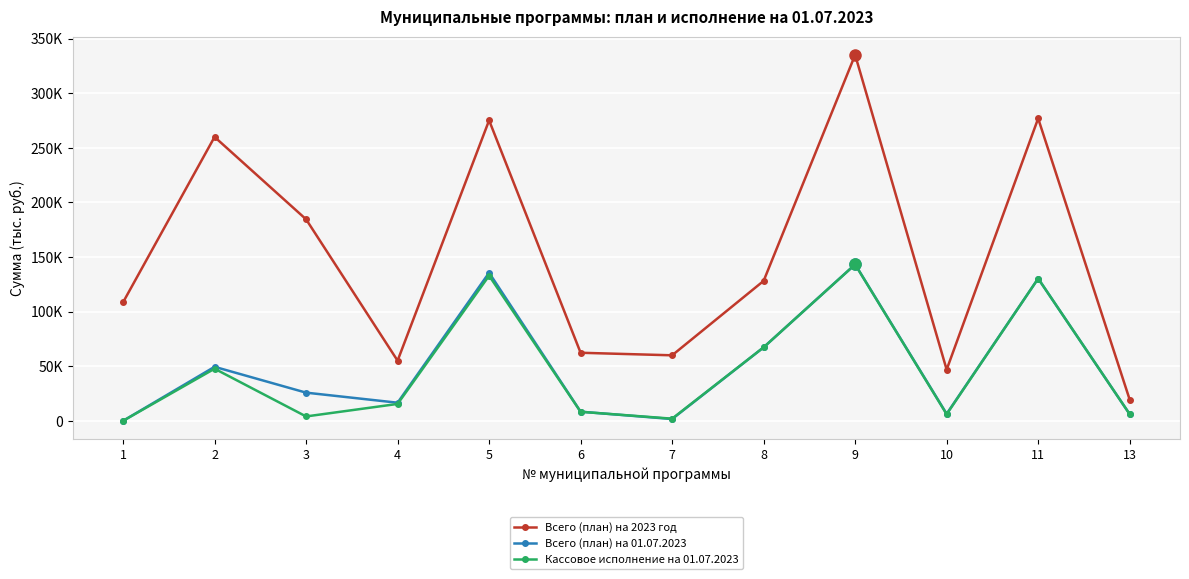

True or false: Всего (план) на 2023 год and Всего (план) на 01.07.2023 cross at least once.

False